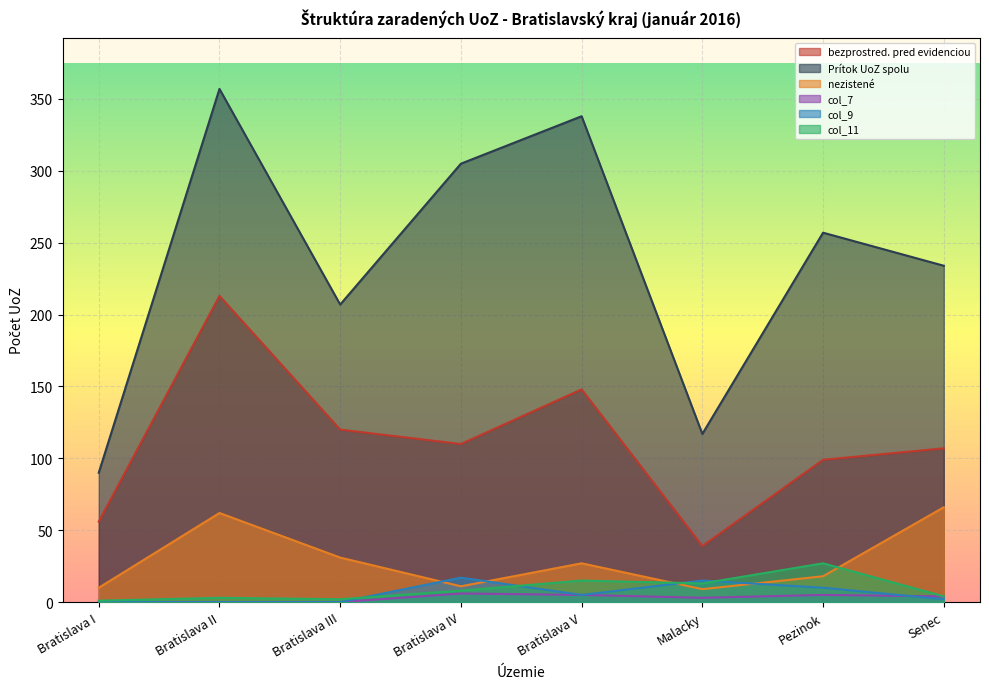

True or false: bezprostred. pred evidenciou has a value of 14 at Malacky.

False